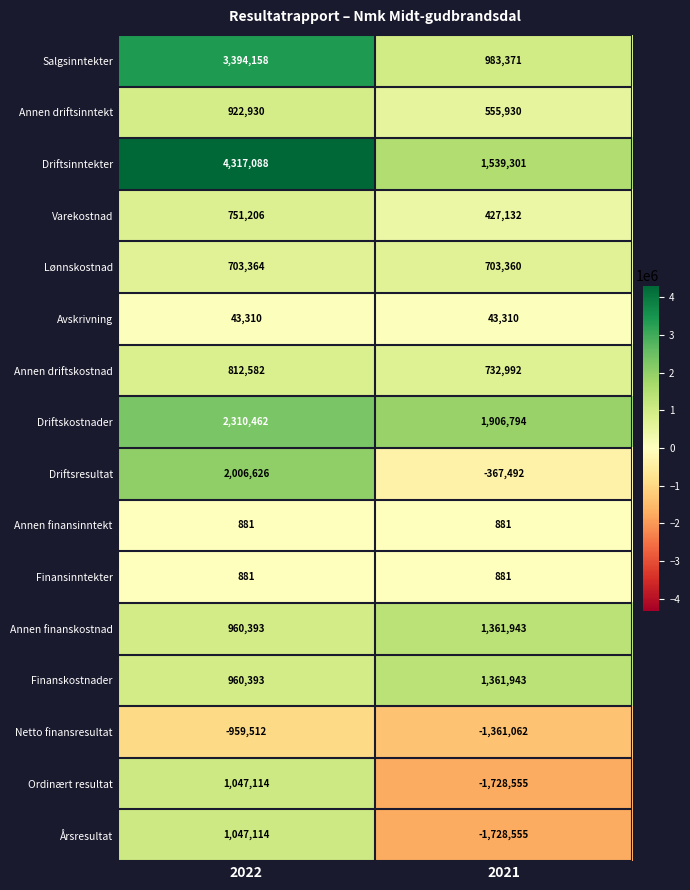

What is the difference between the highest and lowest values at 2021?

3635349